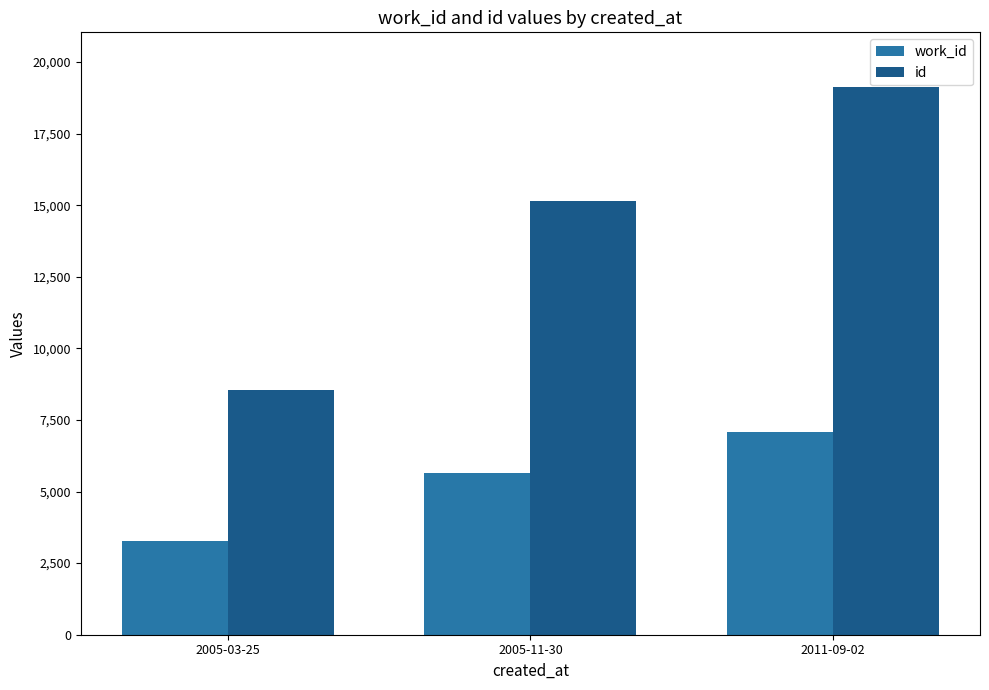

What position from the right is 2005-03-25?

3